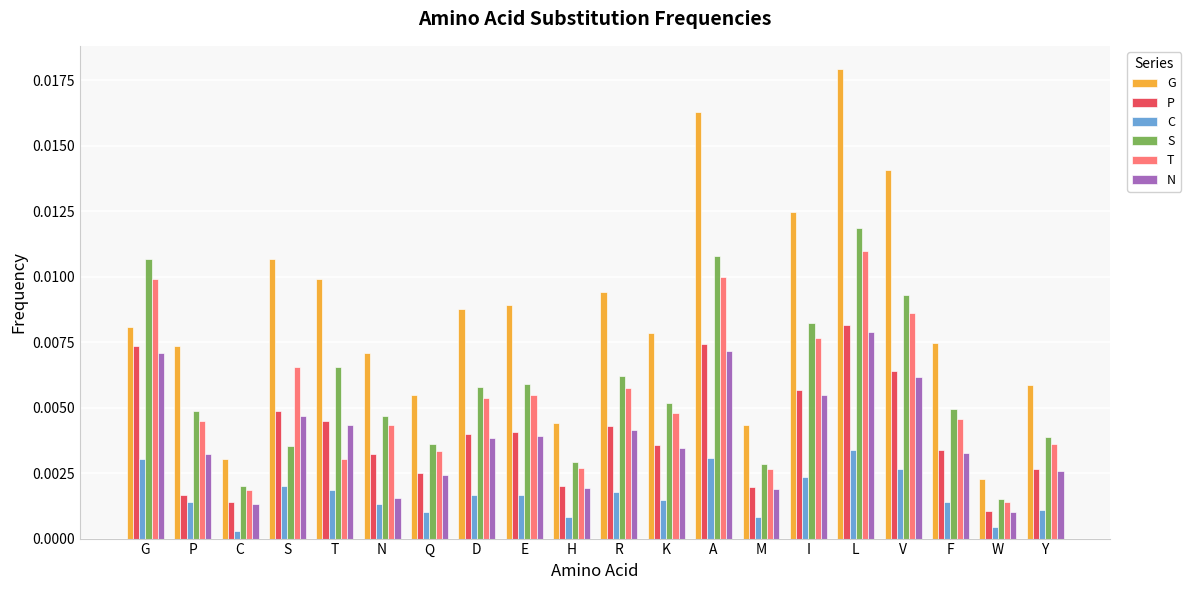

Between C and N, which series saw the biggest shift?

G